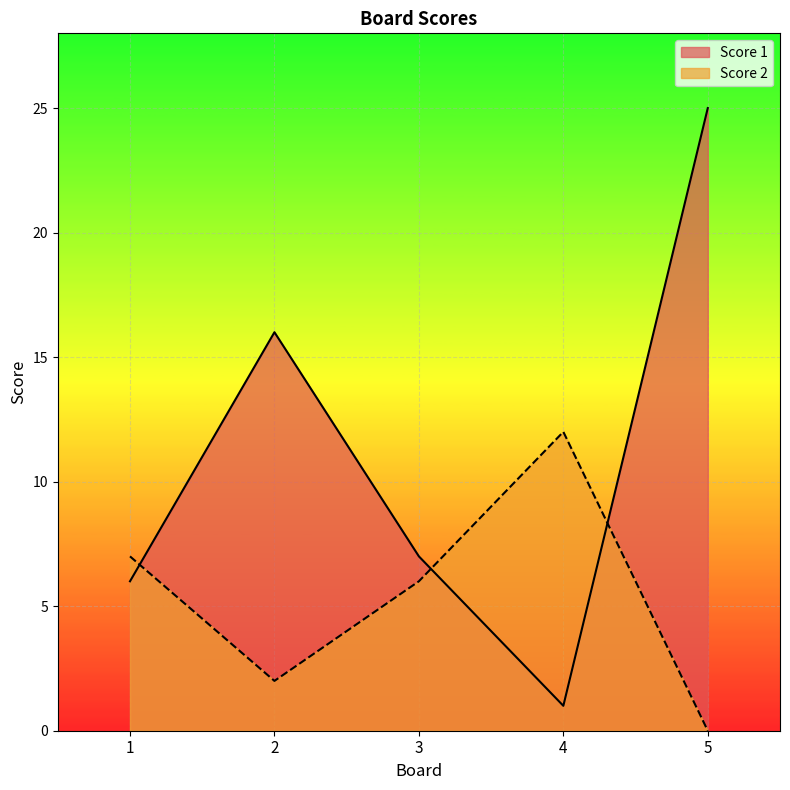

How many lines are shown in the chart?

2